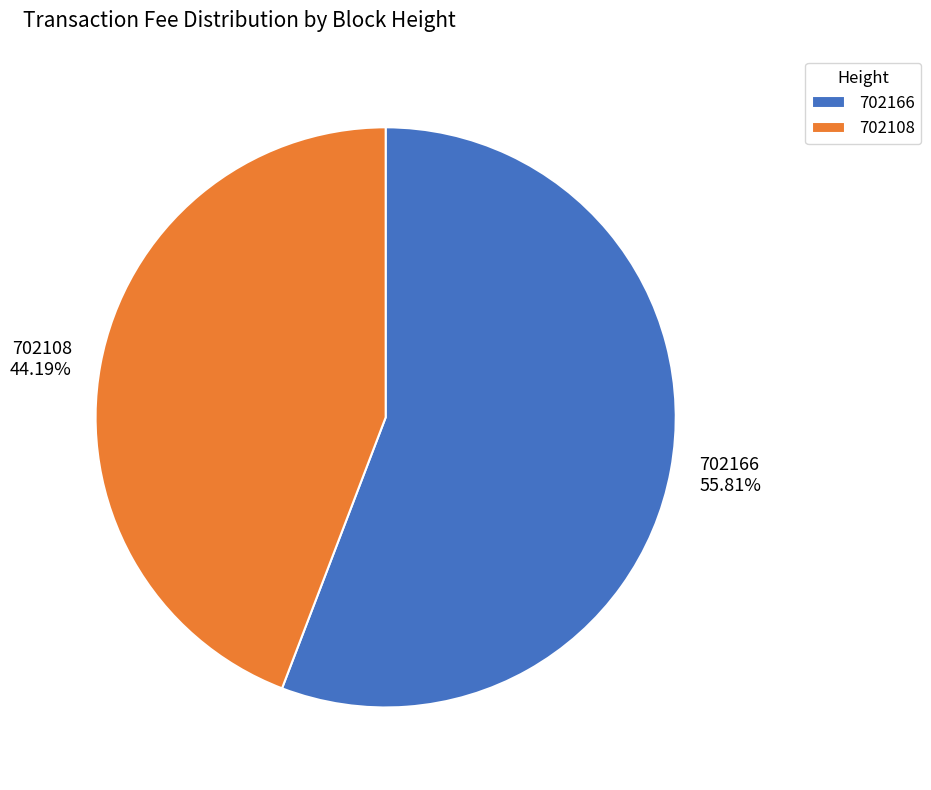

How many slices are in this pie chart?

2